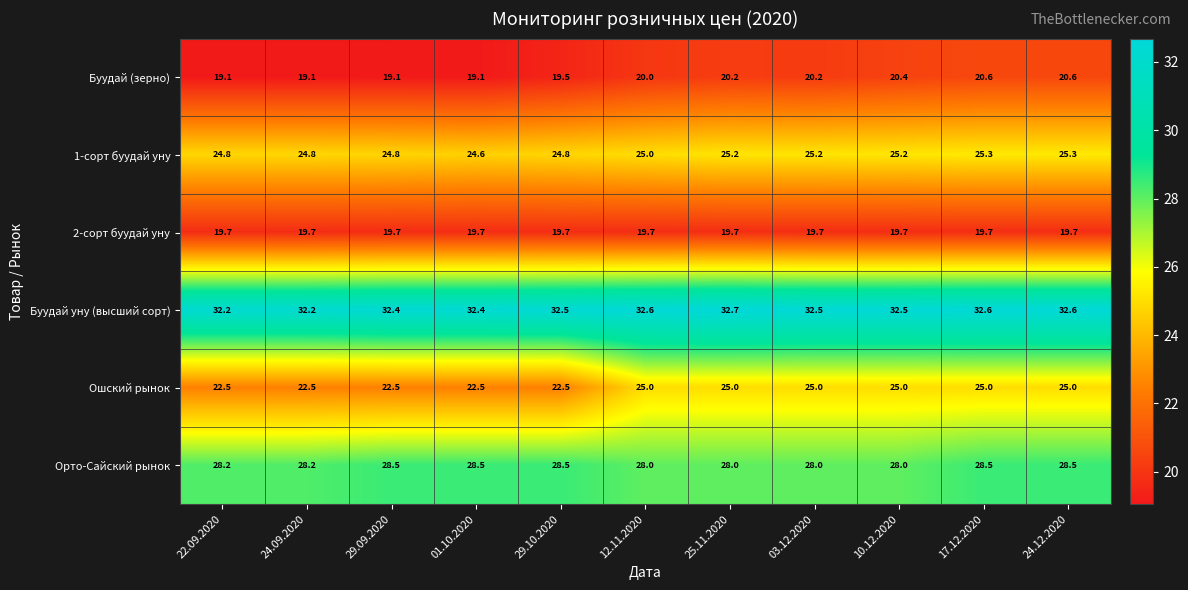

The Буудай уну (высший сорт) series shows 22.5 at 17.12.2020. True or false?

False